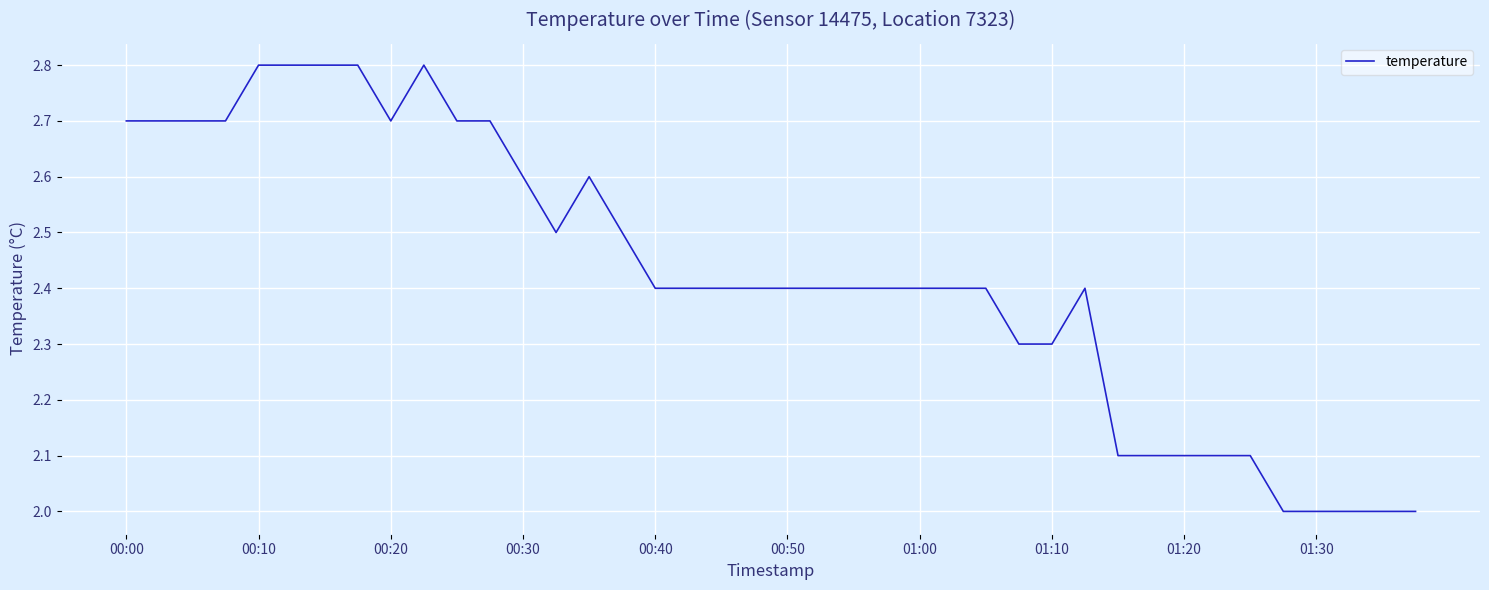

True or false: there are more than 0 points higher than both neighbors.

True